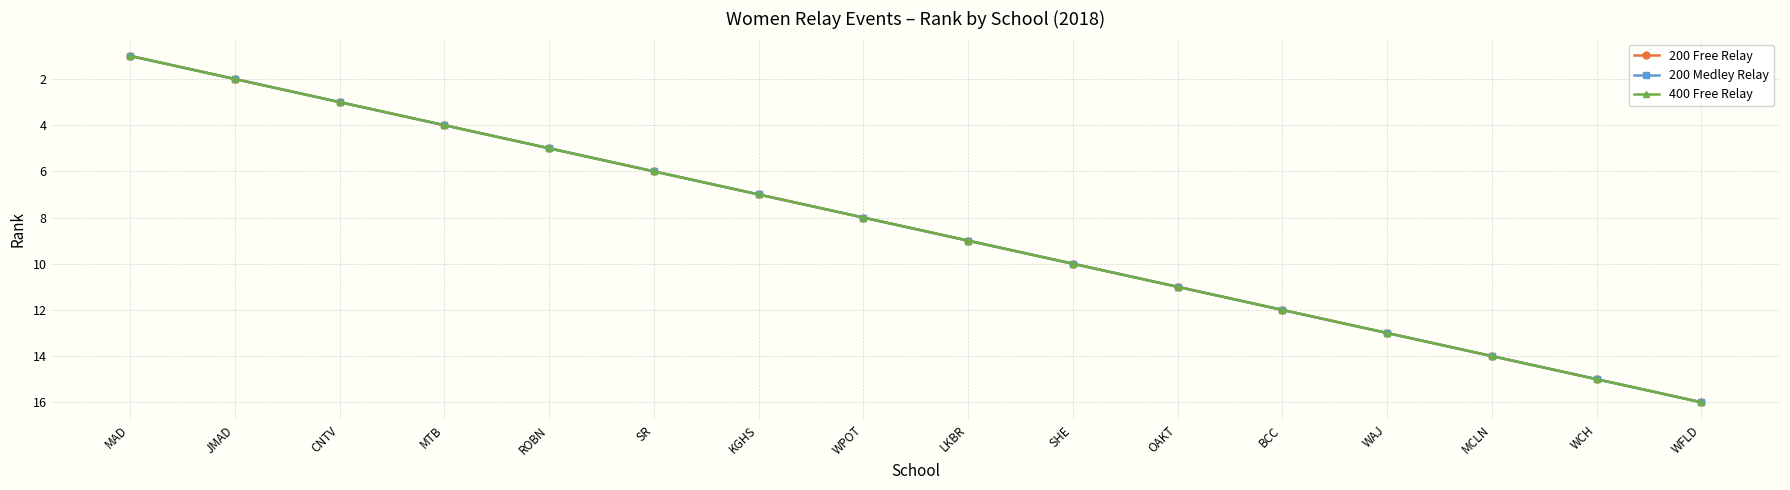

True or false: 200 Medley Relay and 400 Free Relay intersect in this chart.

False